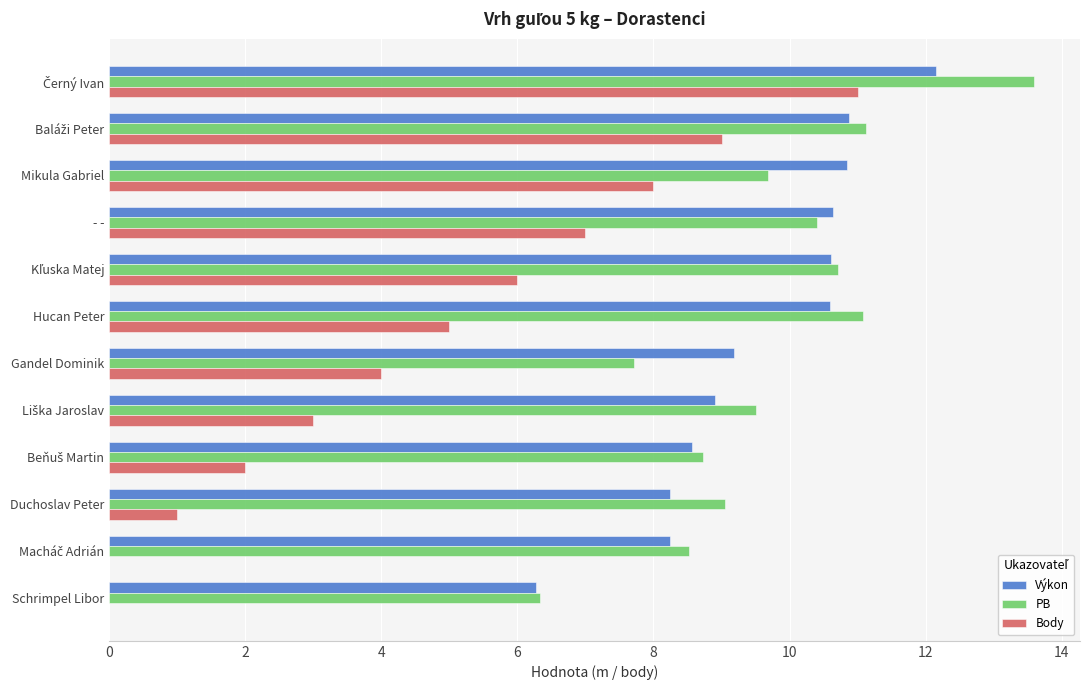

Where is PB nearest to the value 9?

Duchoslav Peter